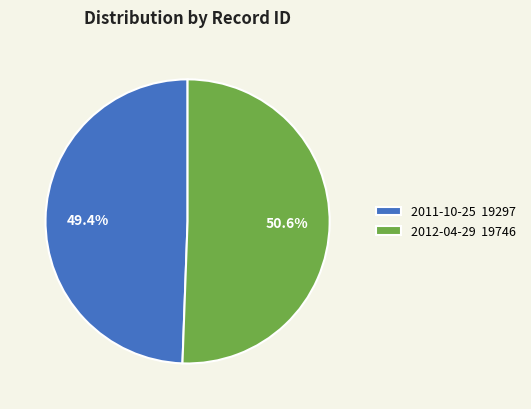

True or false: 2011-10-25 accounts for 49% of the total.

True